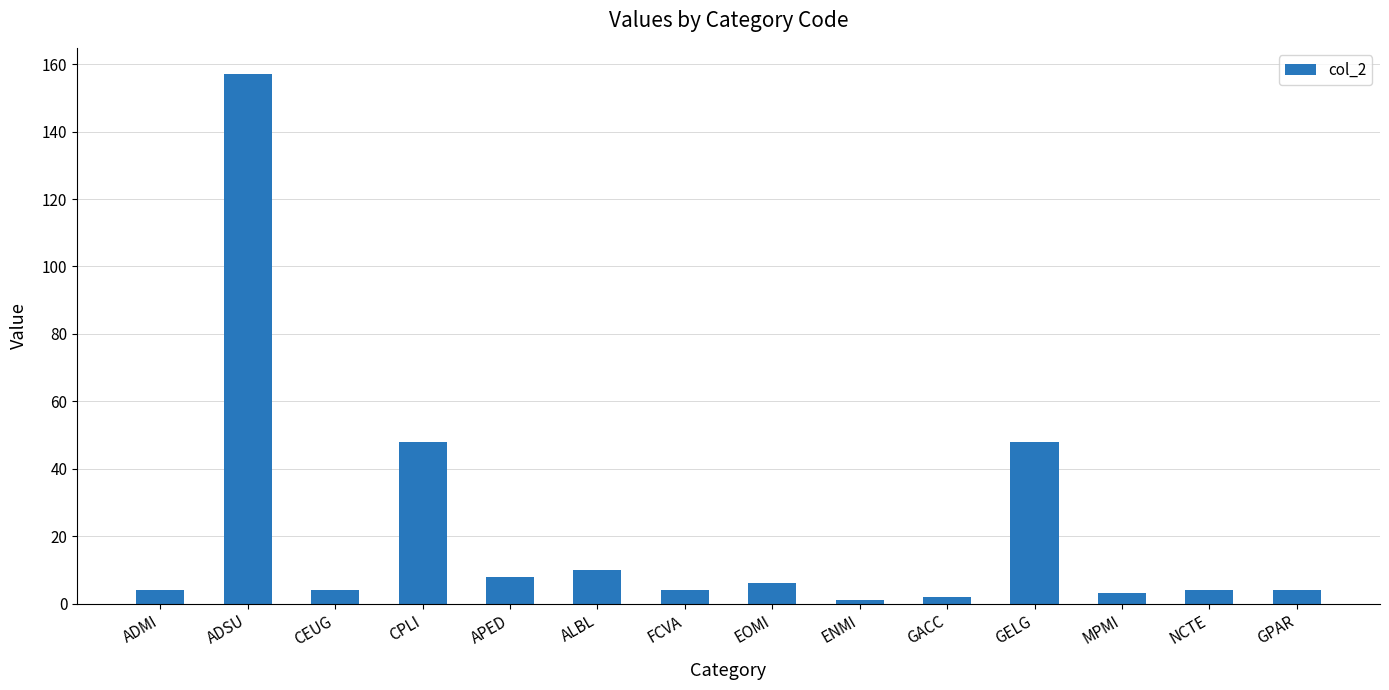

Reading left to right, transcribe all the data shown in this chart.

4	157	4	48	8	10	4	6	1	2	48	3	4	4